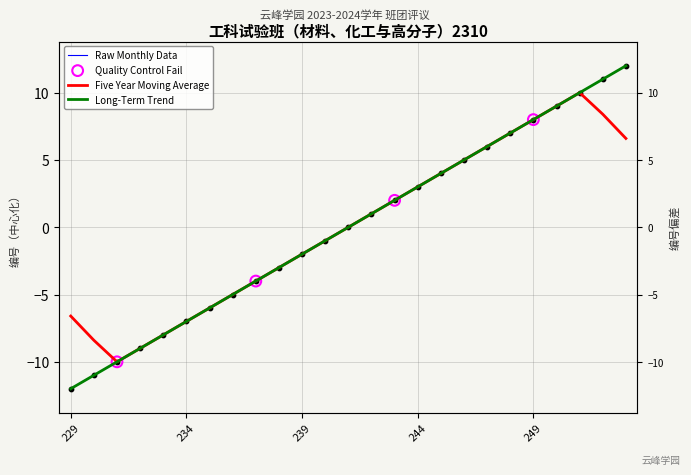

Which series reaches the maximum Y coordinate?

Raw Monthly Data